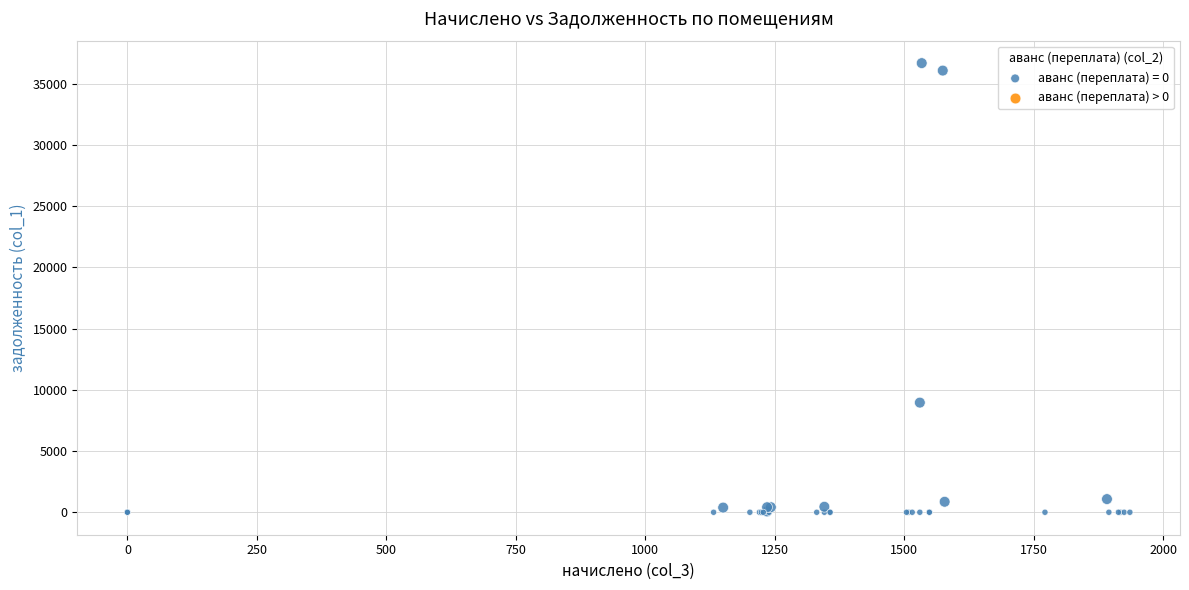

What Y value in the scatter plot is closest to 18345?

8957.5